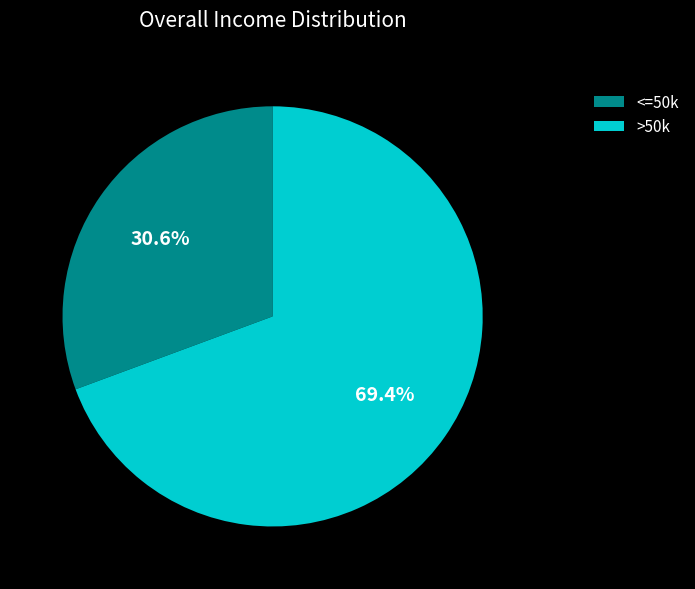

Is there a majority slice in this chart?

Yes